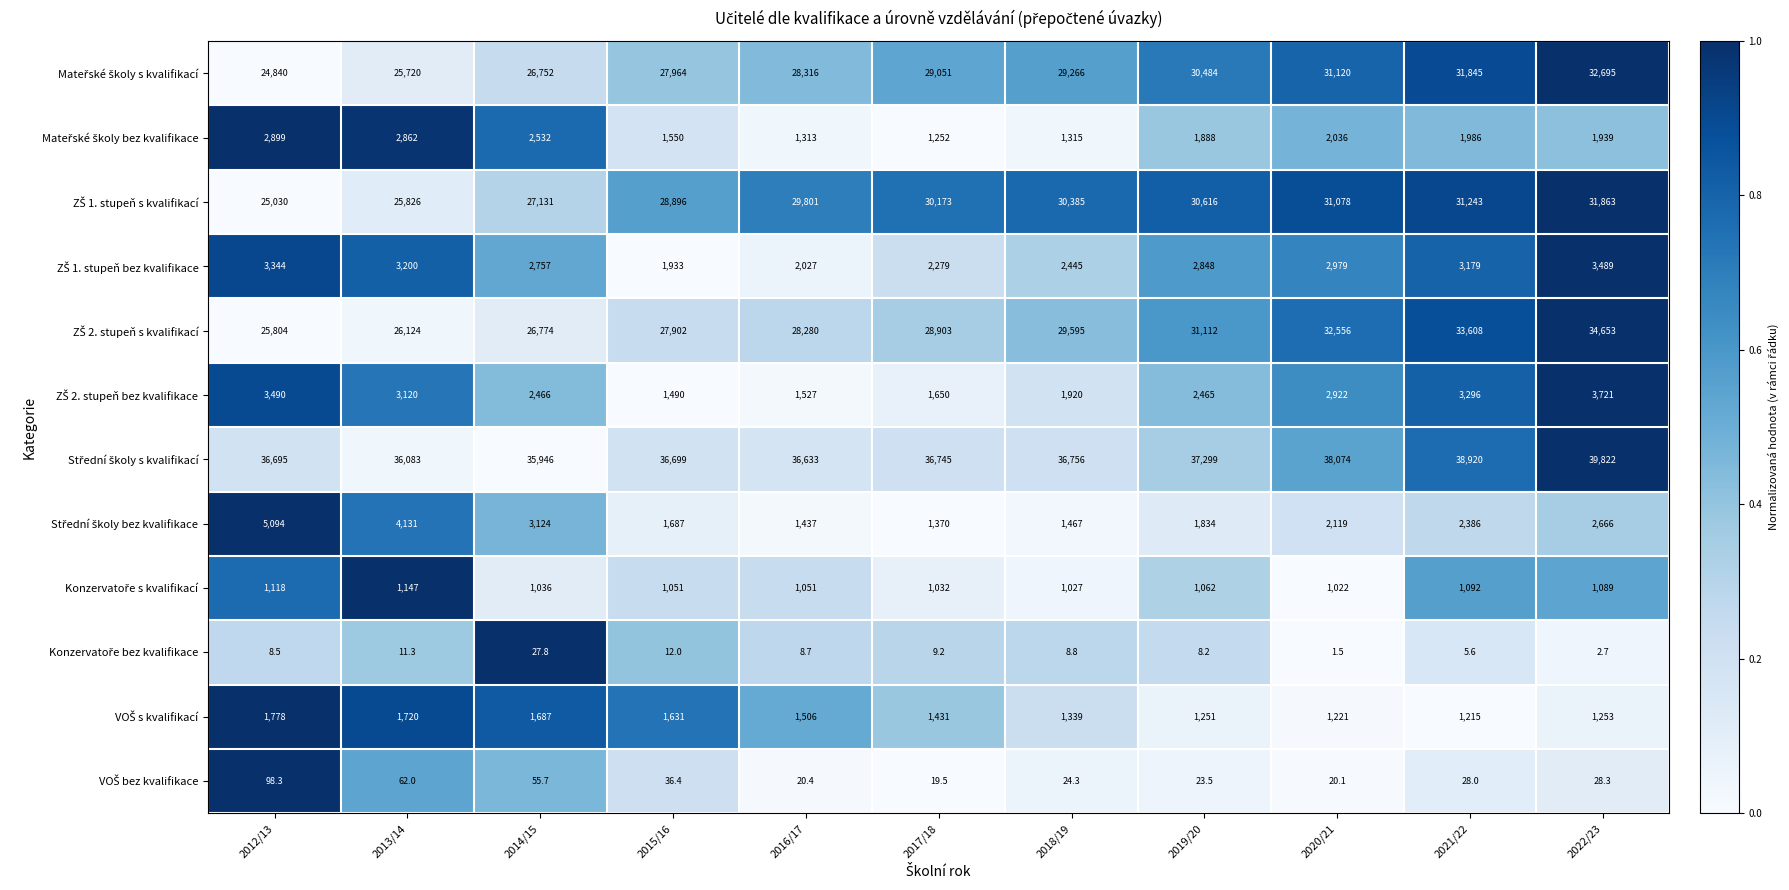

What is the spread (max minus min) of values at 2013/14?

36071.7